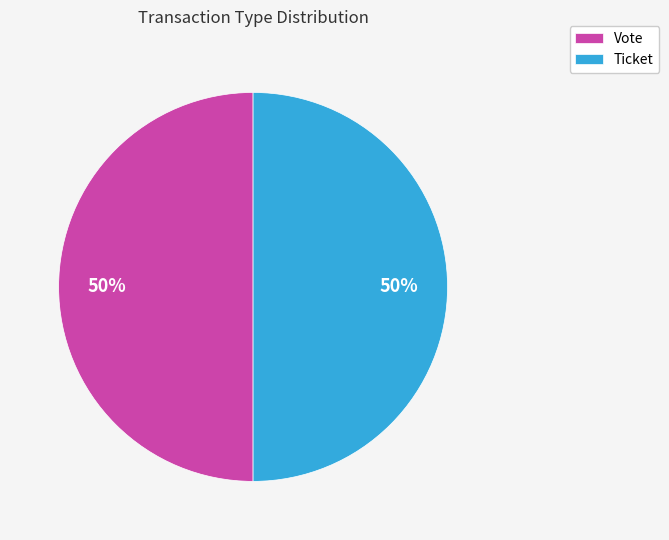

Is the sum of Ticket and Vote greater than half?

Yes